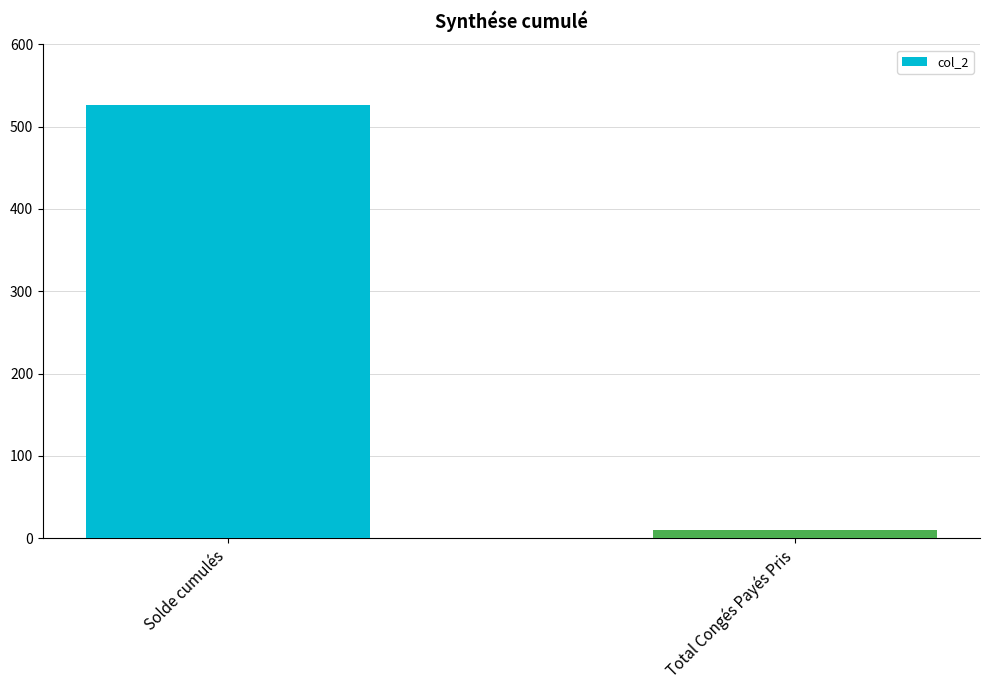

What is the ratio of the value at Solde cumulés to the value at Total Congés Payés Pris?

50.1